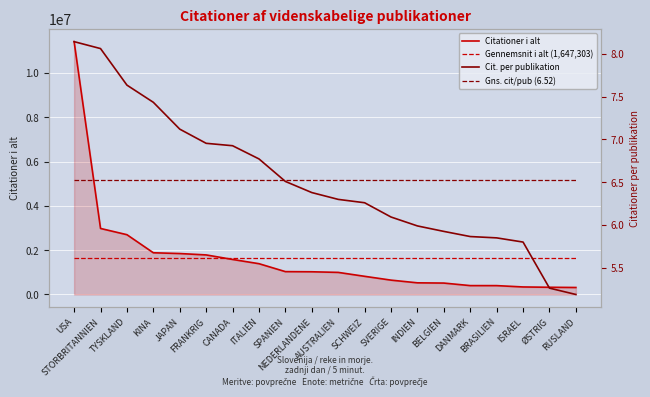

What are all the series names shown in the legend?

Citationer i alt, Gennemsnit i alt (1,647,303), Cit. per publikation, Gns. cit/pub (6.52)